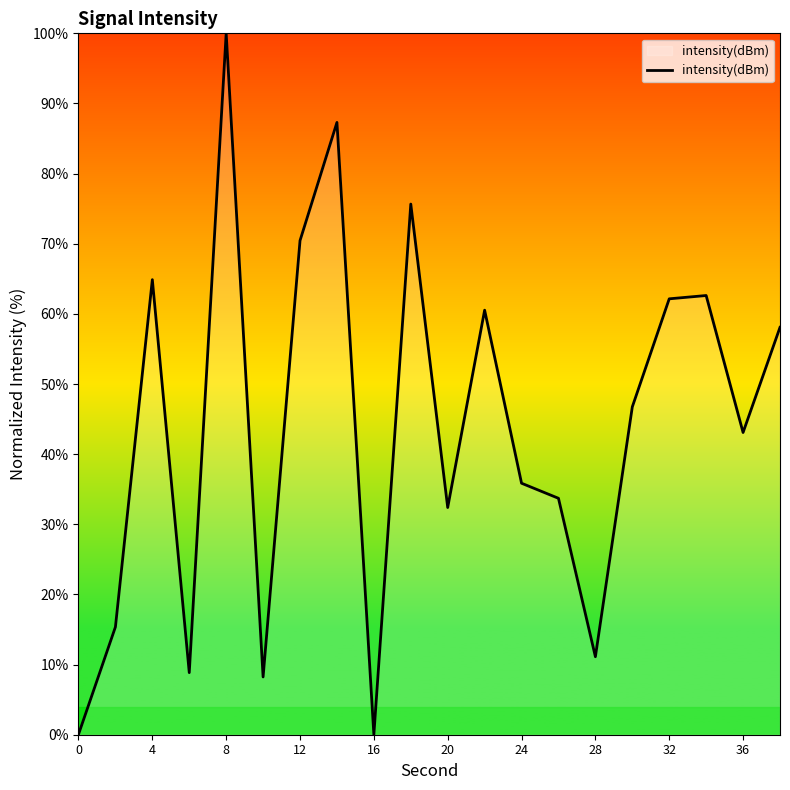

What is the difference between the maximum and minimum values?

100.0